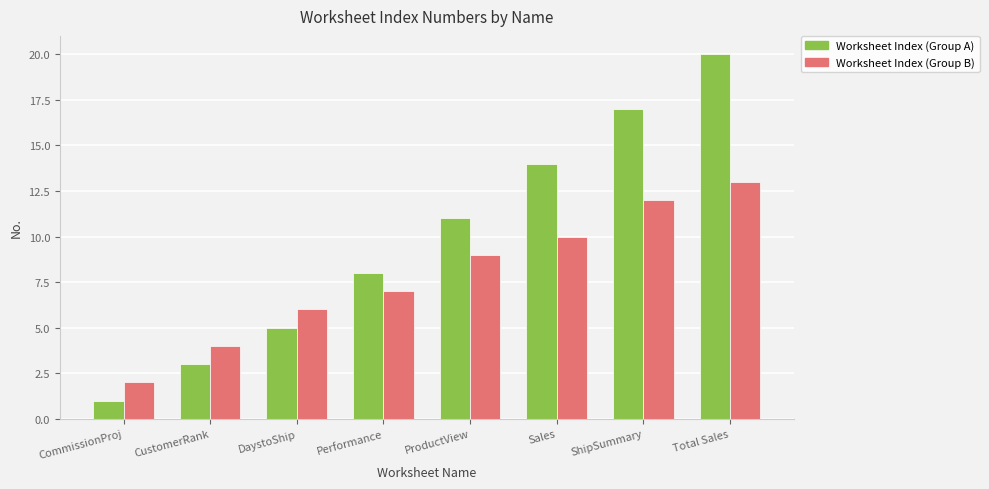

Rank the series by their maximum value, from lowest to highest.

Worksheet Index (Group B), Worksheet Index (Group A)